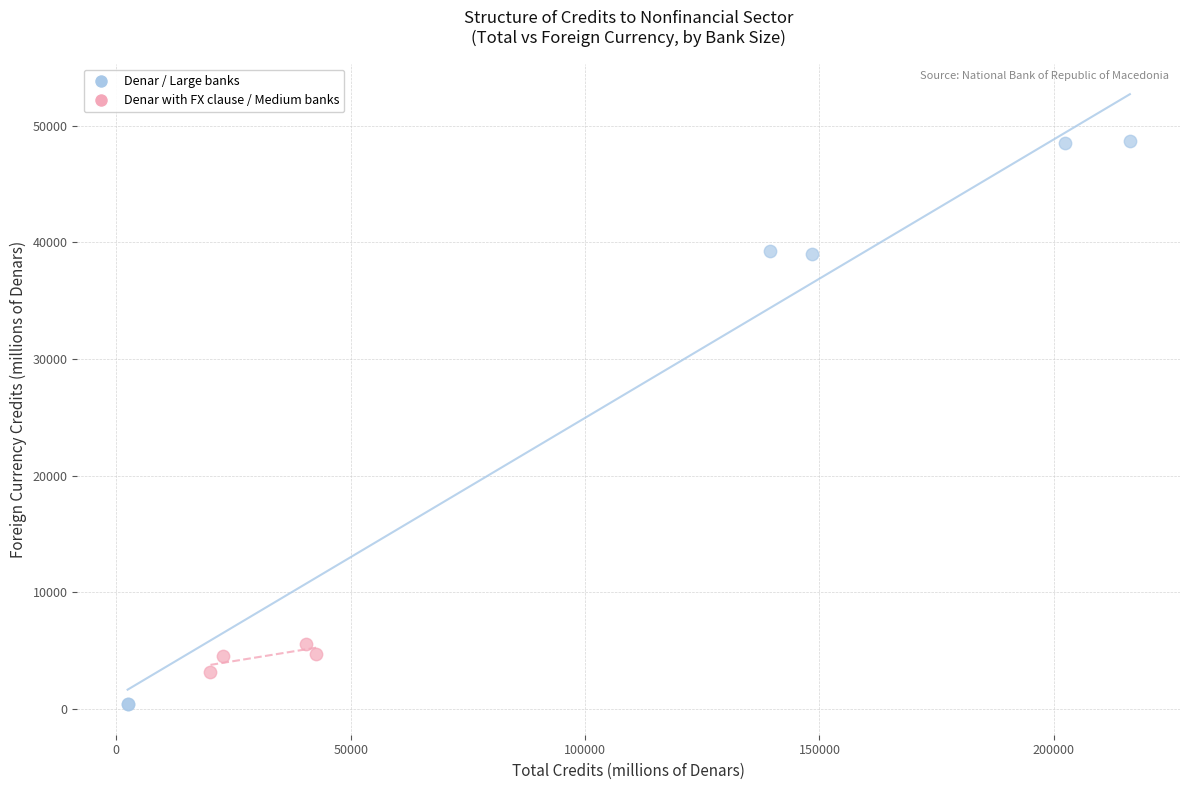

Which series contains the highest Y value?

Denar / Large banks